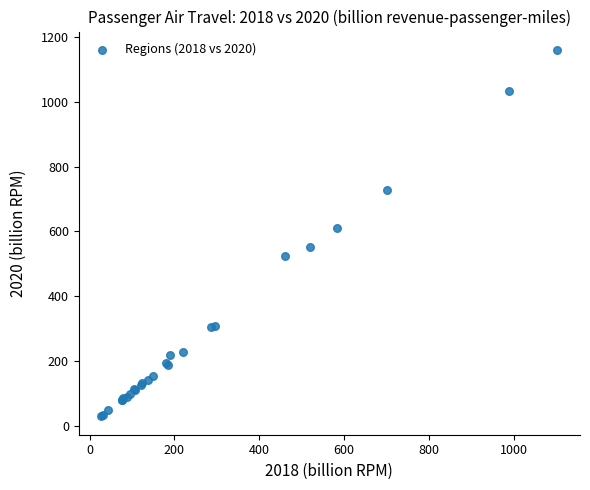

What Y value in the scatter plot is closest to 594?

609.0